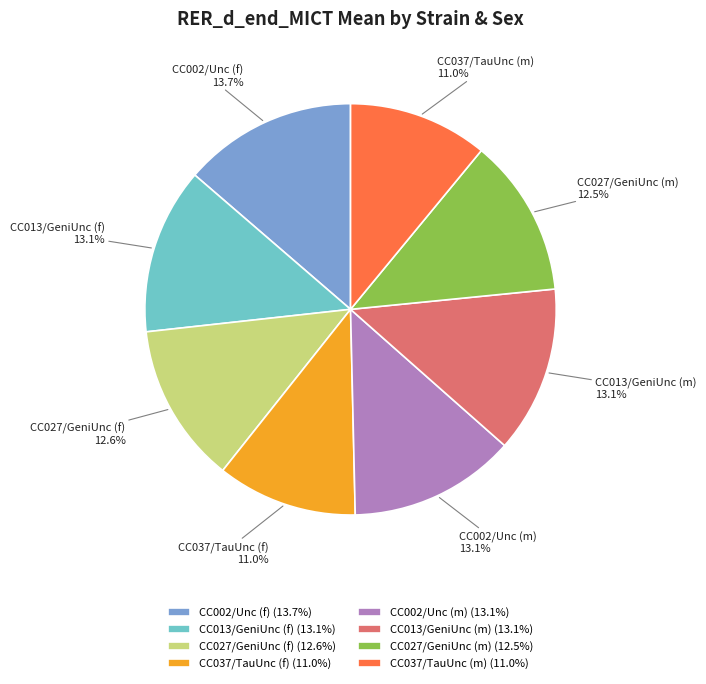

What is the largest slice in the pie chart?

CC002/Unc (f)